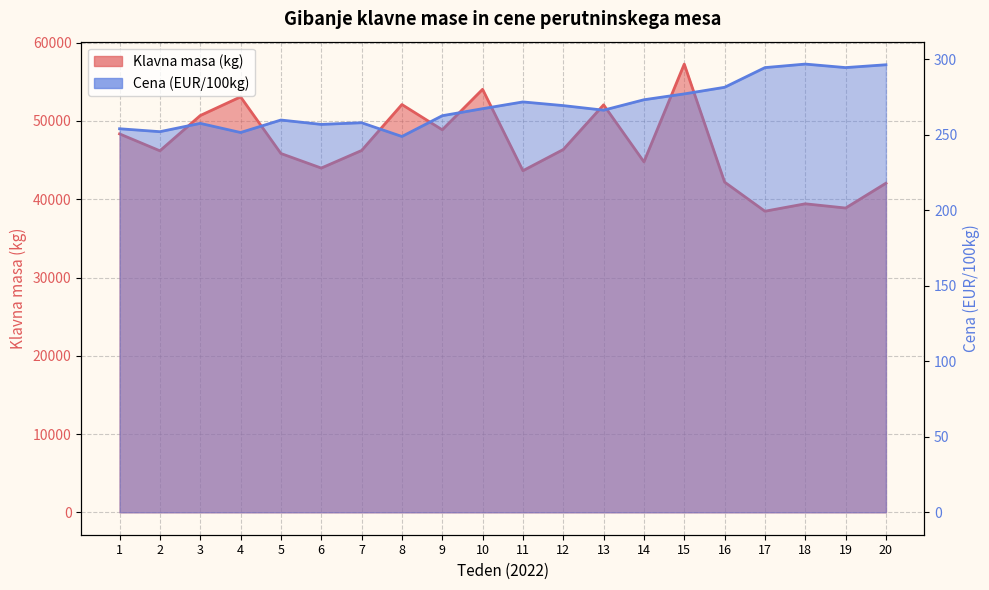

True or false: Cena (EUR/100kg) and Klavna masa (kg) intersect in this chart.

False